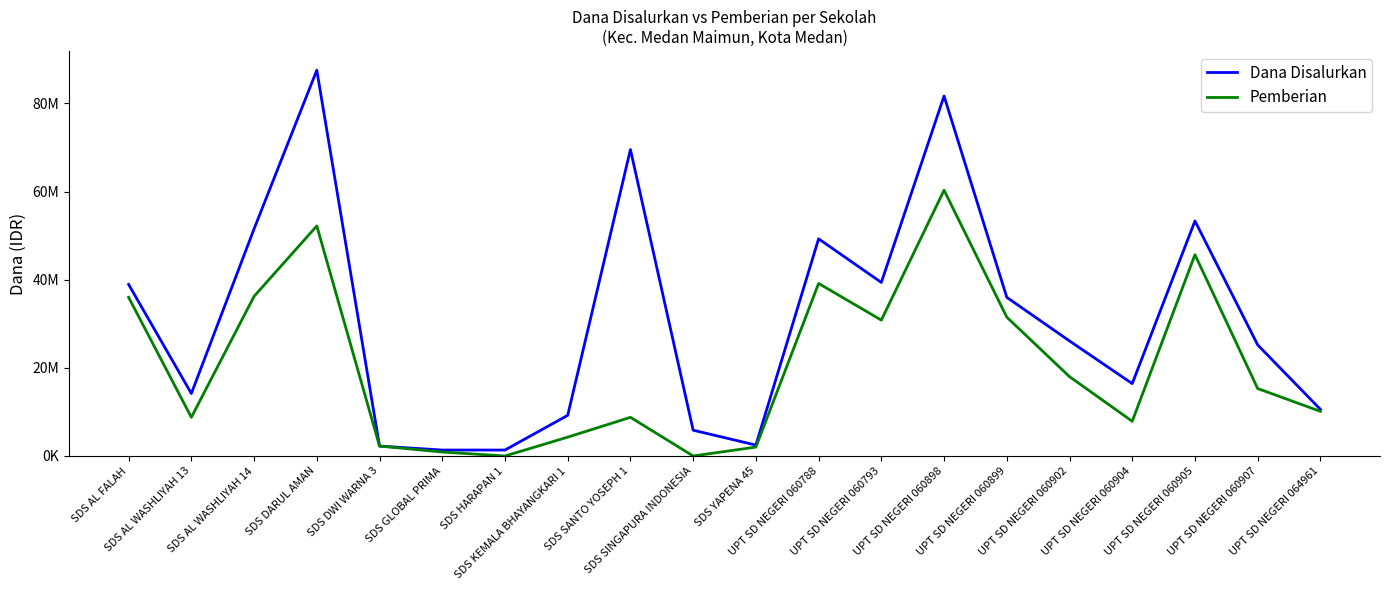

What is the sum of the Dana Disalurkan values at UPT SD NEGERI 060898 and SDS DARUL AMAN?

169200000